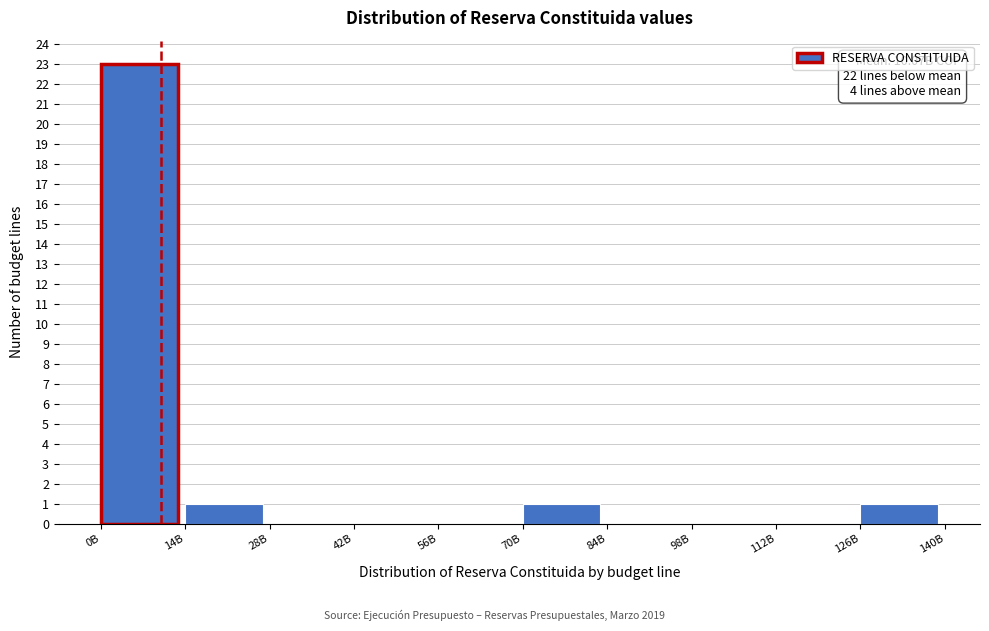

Reading left to right, list all the values displayed in this chart.

0B=23	14B=1	28B=0	42B=0	56B=0	70B=1	84B=0	98B=0	112B=0	126B=1